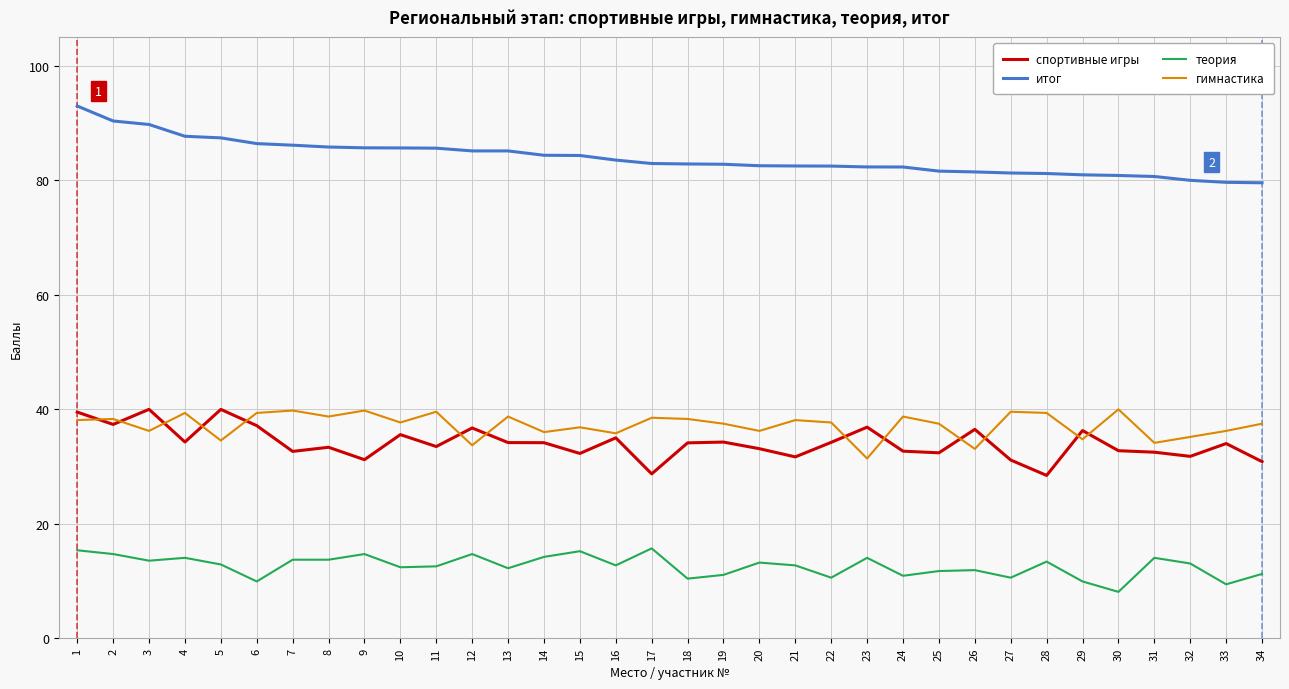

At how many categories does at least one series exceed 14?

34